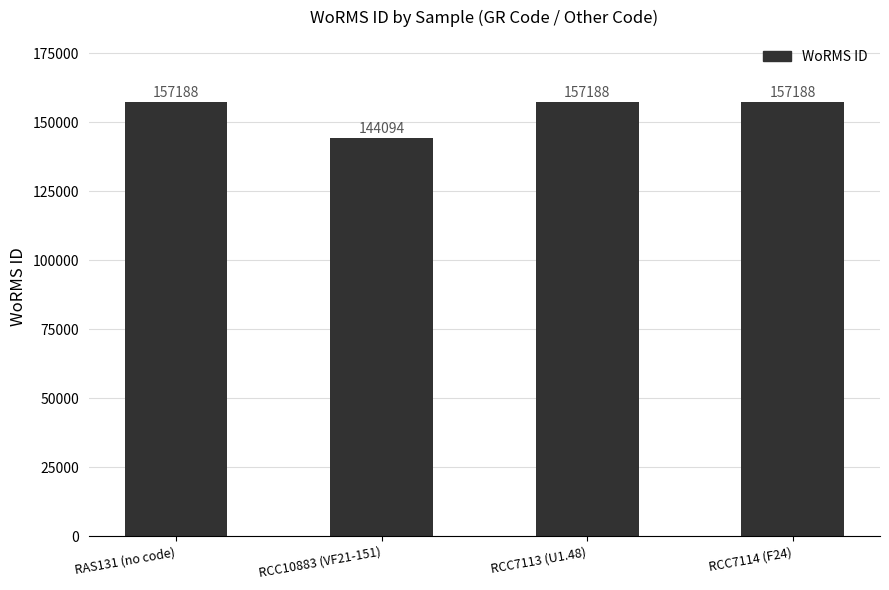

Which has a higher value, RAS131 (no code) or RCC10883 (VF21-151)?

RAS131 (no code)